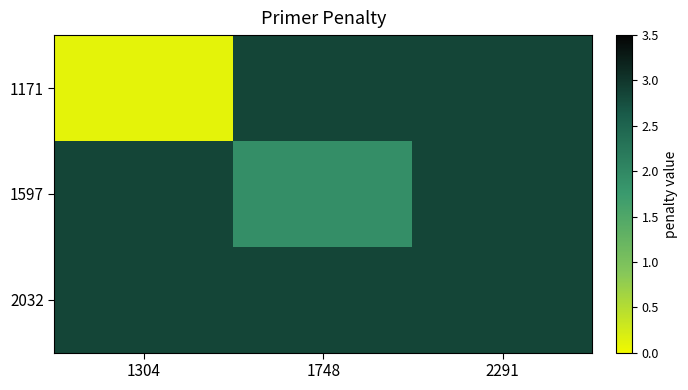

What is the smallest value displayed?

0.1